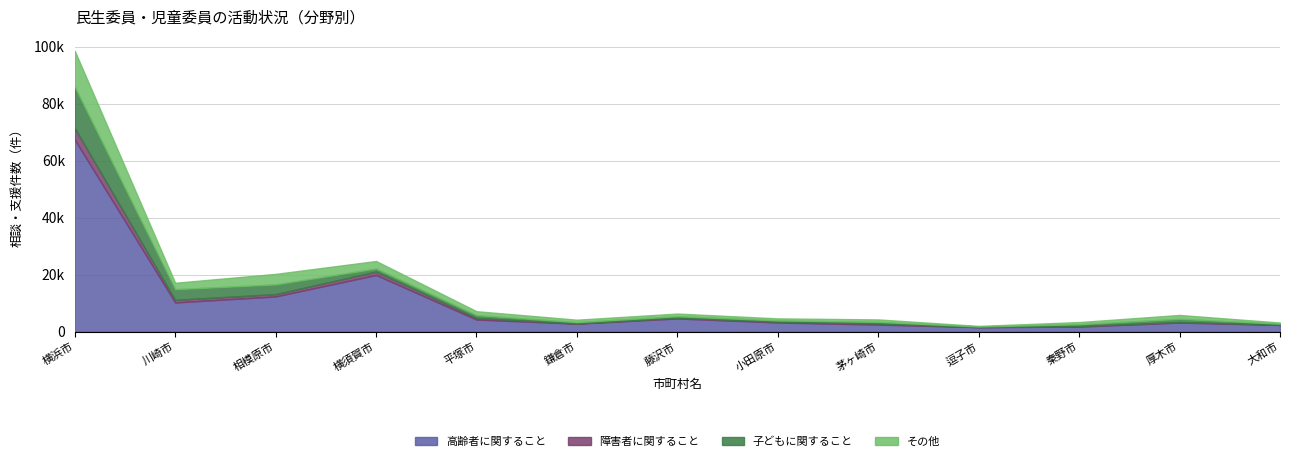

In 障害者に関すること, how many points are lower than both neighbors (excluding endpoints)?

3